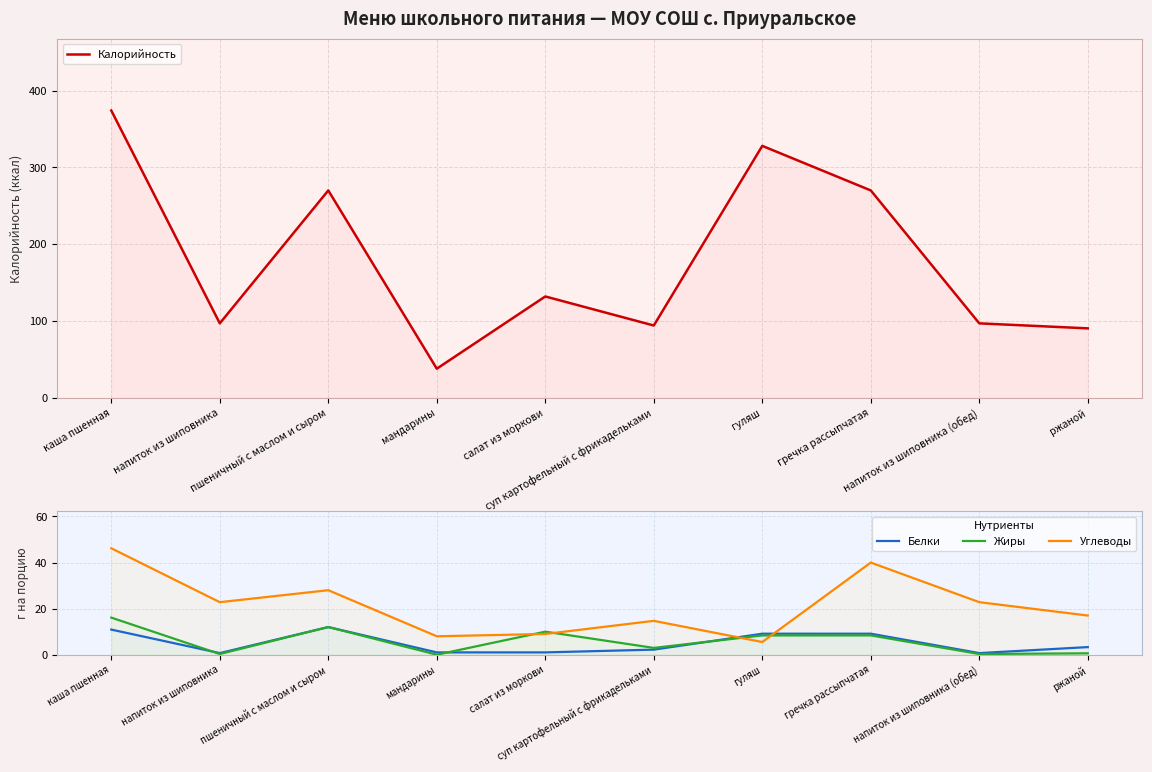

What position from the right is каша пшенная?

10